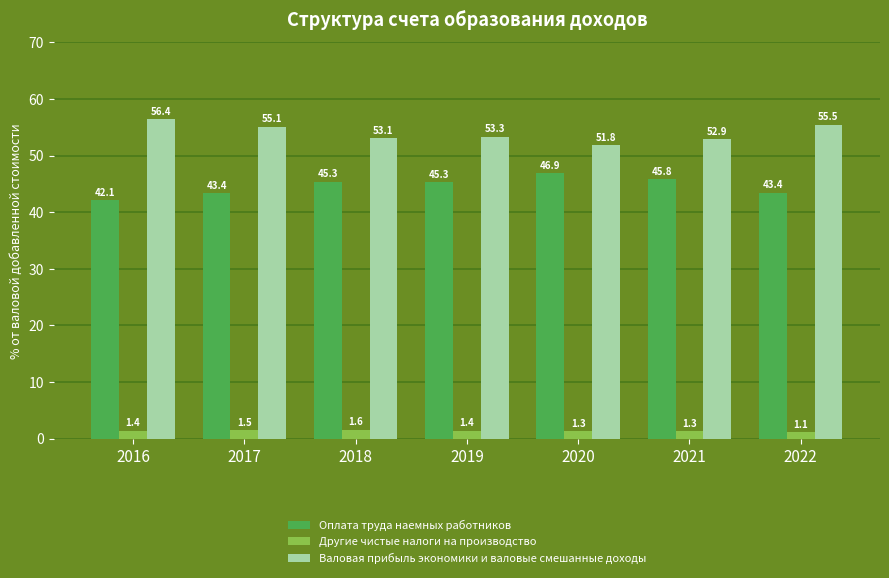

Which label corresponds to the largest value in the chart?

2016